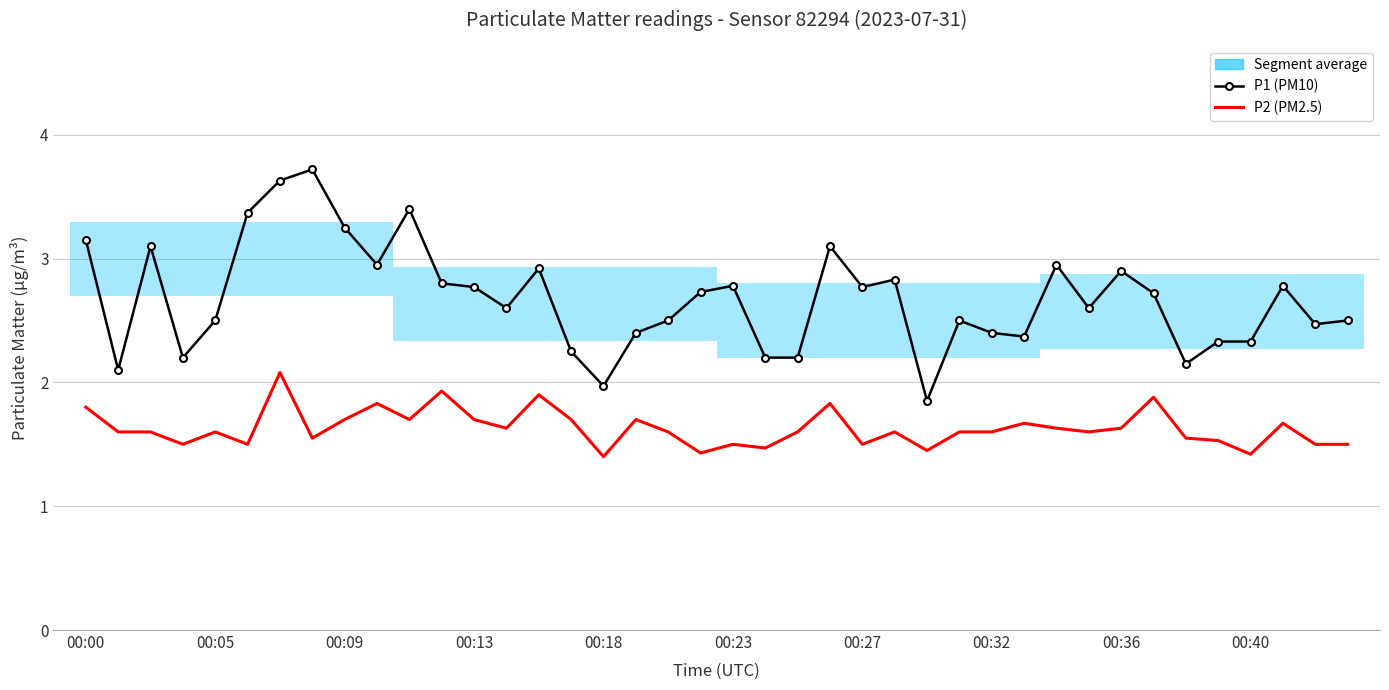

Read the P2 (PM2.5) value at 22.

1.6